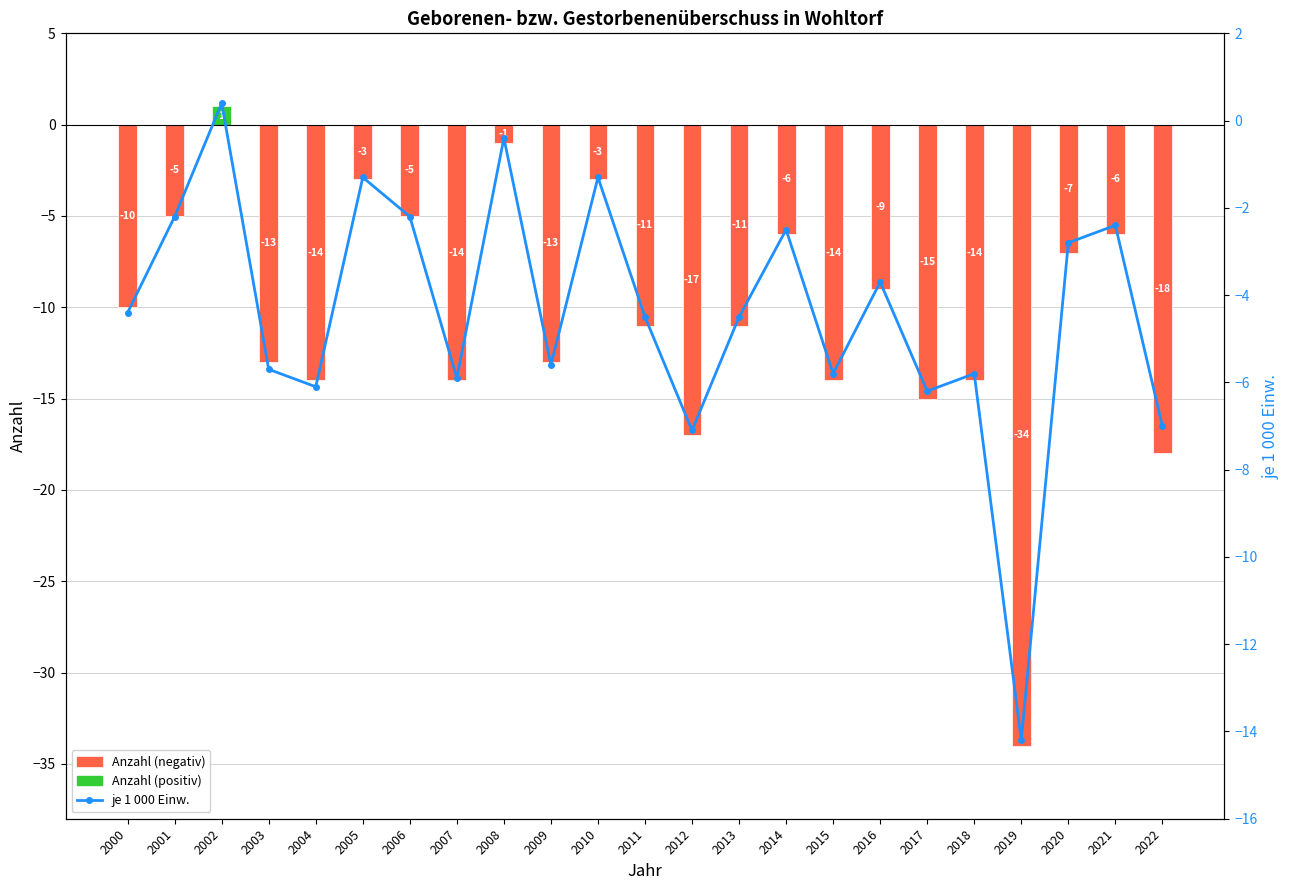

Where does the je 1 000 Einw. series first go above -4?

2001